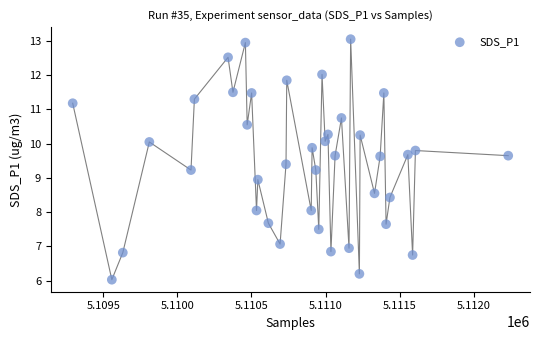

What is the range of Y values (max minus min)?

7.0